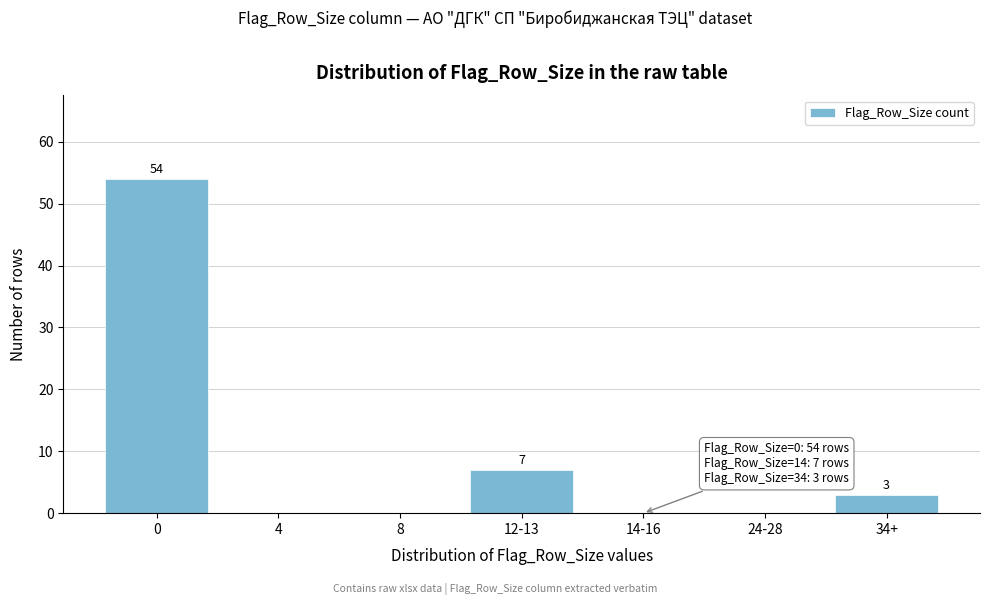

Reading right to left, transcribe all the data shown in this chart.

34+=3	24-28=0	14-16=0	12-13=7	8=0	4=0	0=54